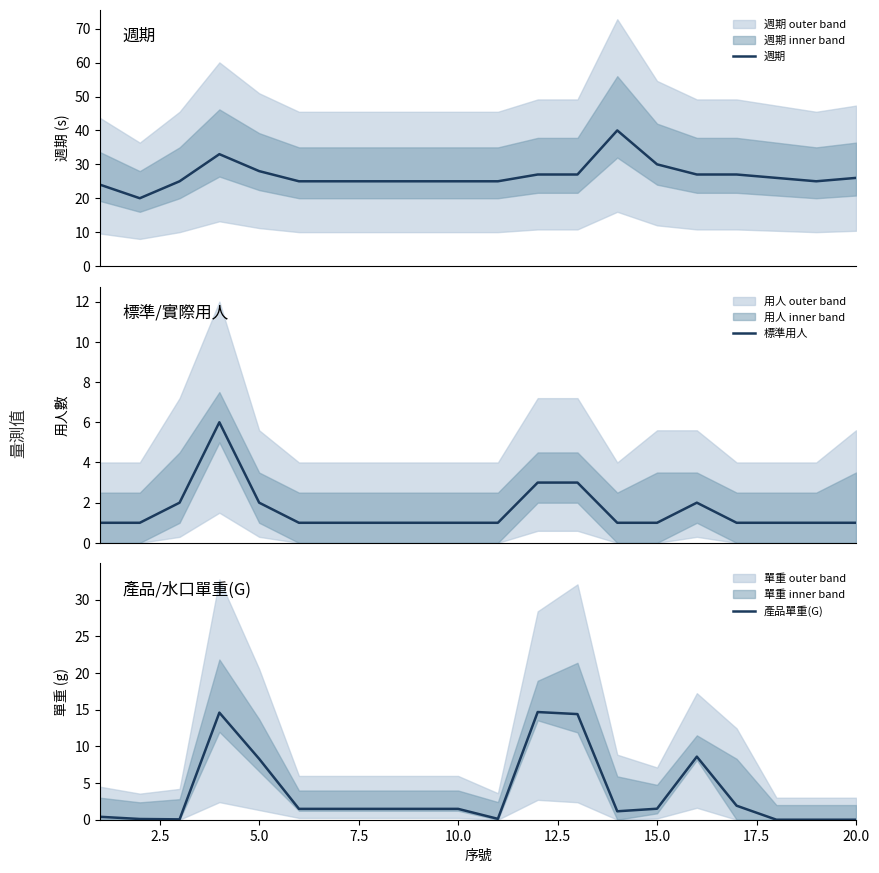

At how many categories does at least one series exceed 37?

1